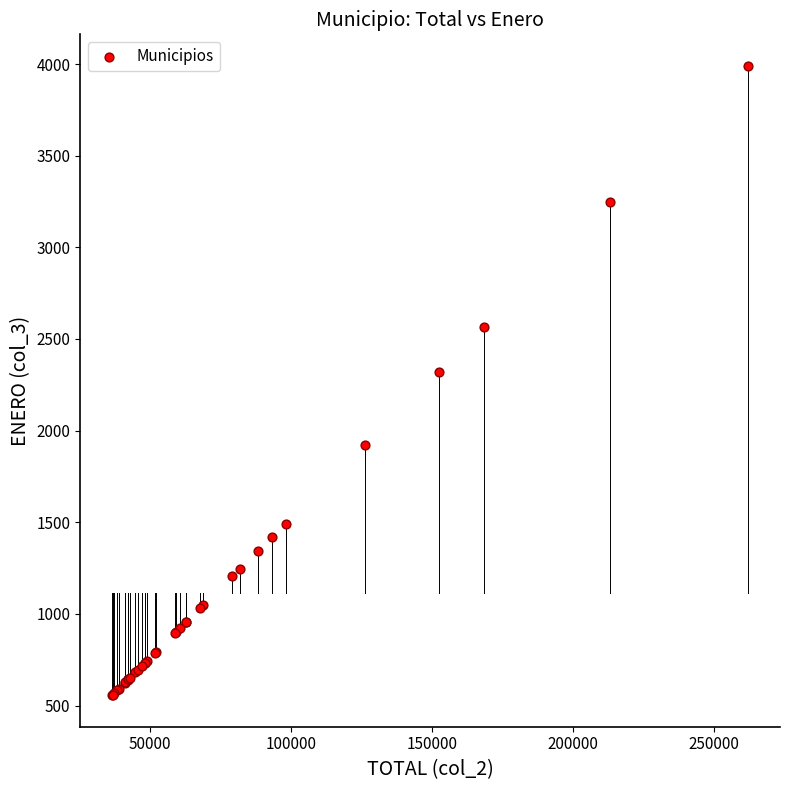

What Y value in the scatter plot is closest to 2273?

2321.8